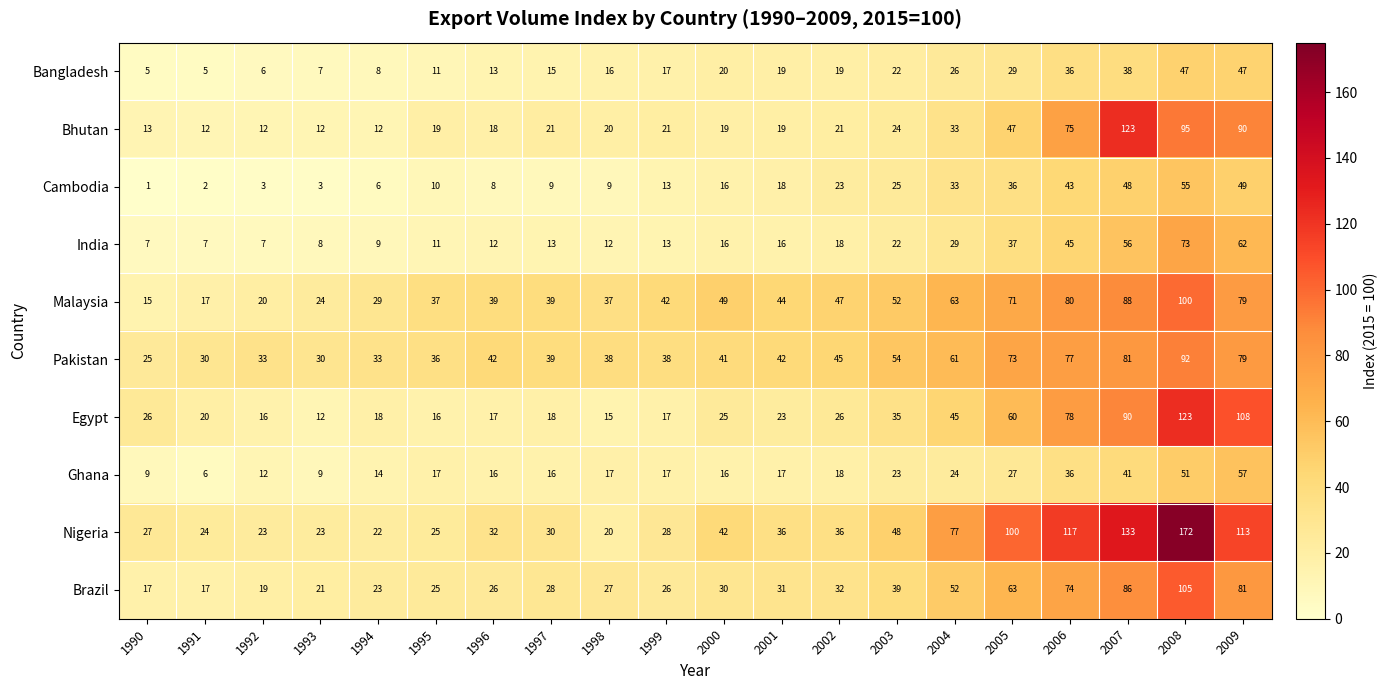

The value of Egypt at 1992 is 8. True or false?

False